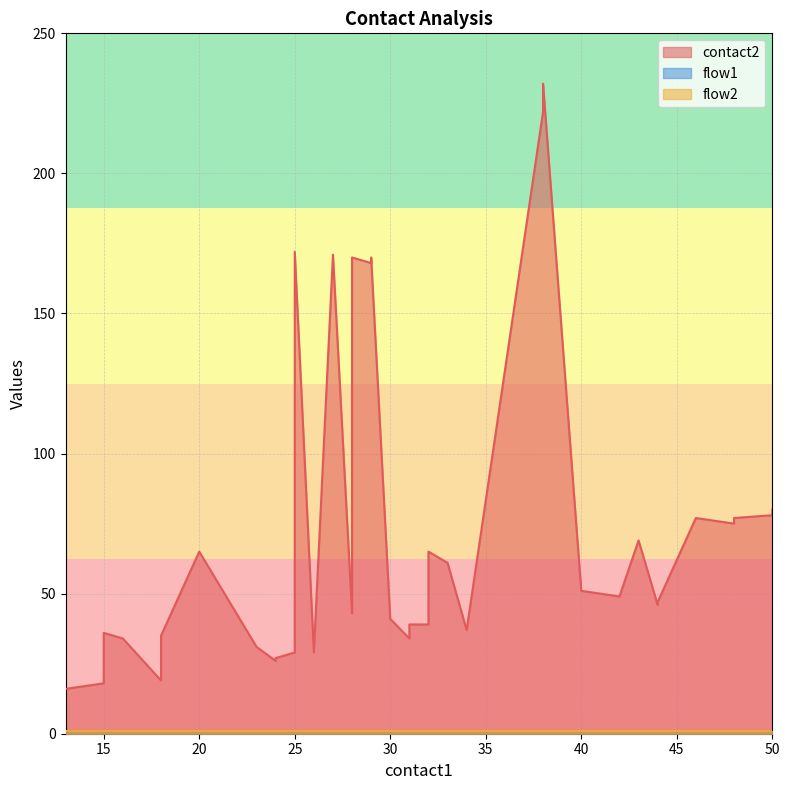

True or false: contact2 and flow1 intersect in this chart.

False